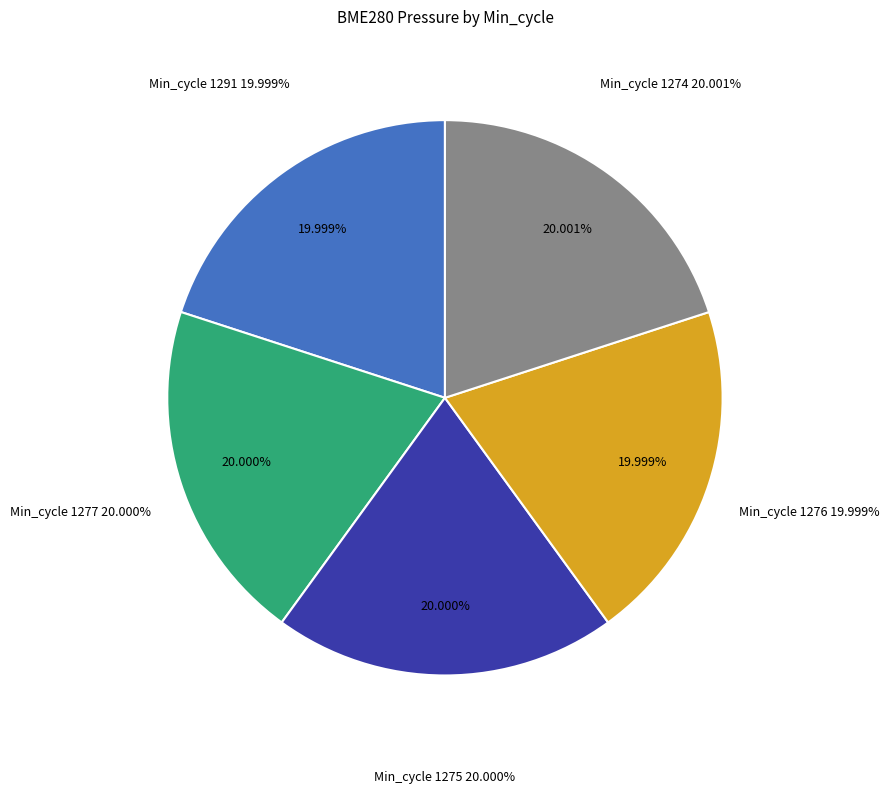

Does 1291 represent more than half of the total?

No